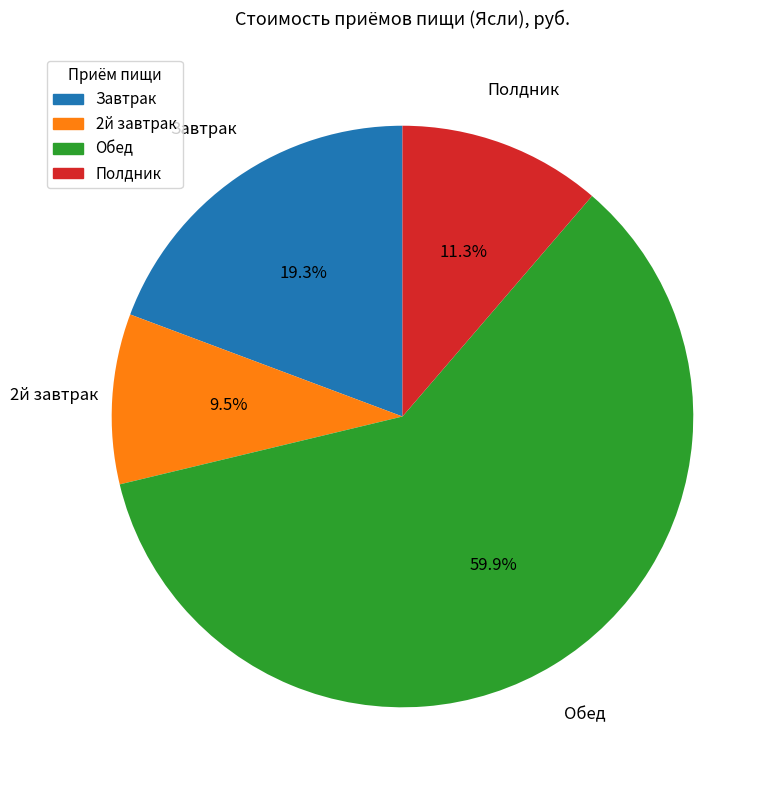

Combined, do Полдник and 2й завтрак account for over 50%?

No